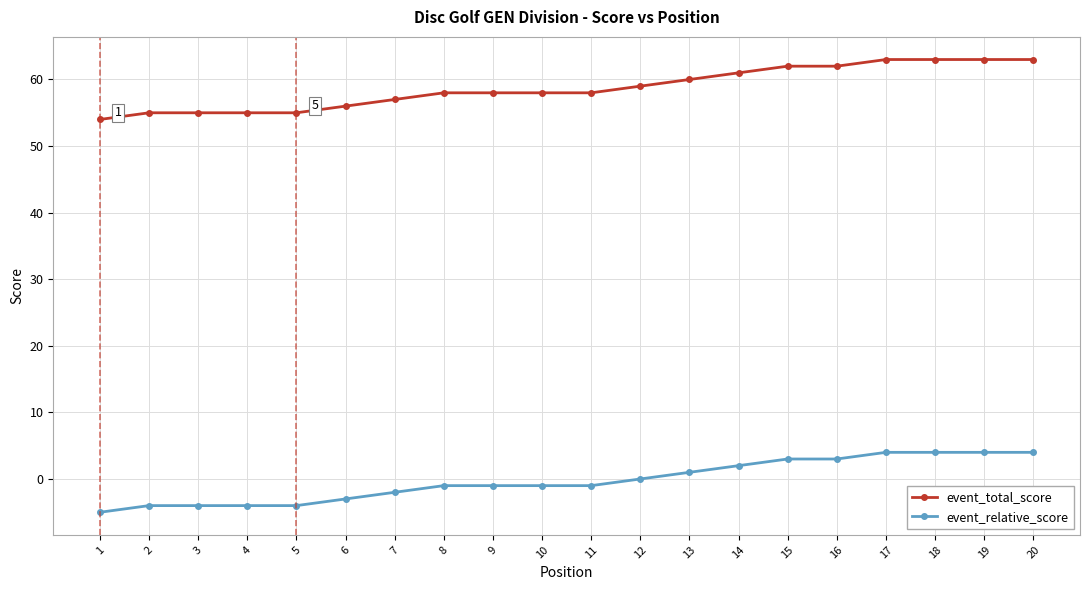

What is the sum of all event_relative_score values?

-5